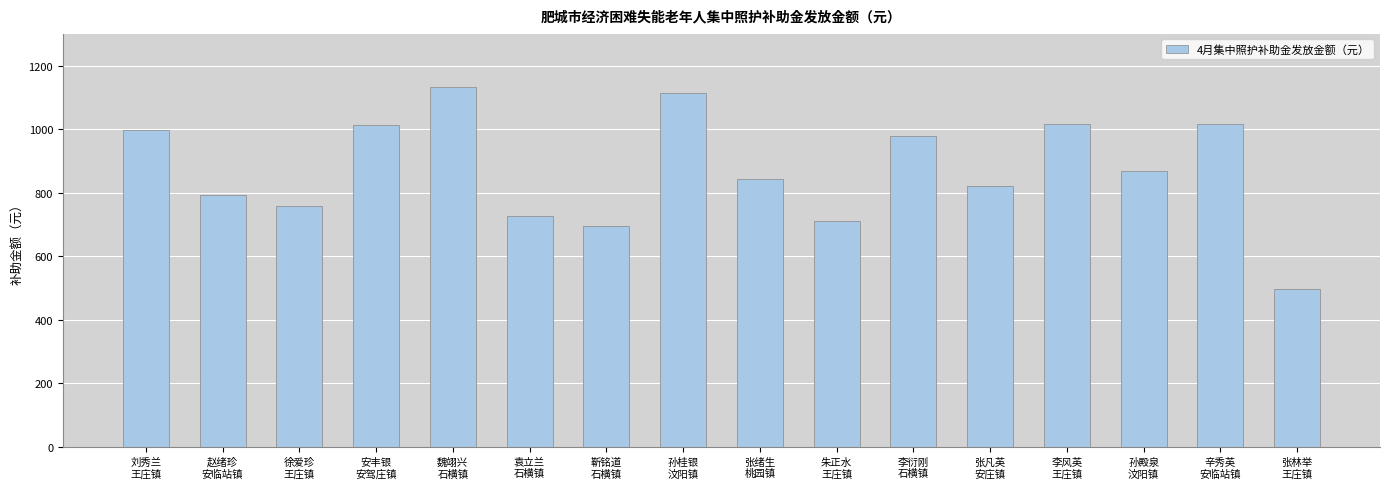

What is the label of the 7th bar from the left?

靳铭道
石横镇